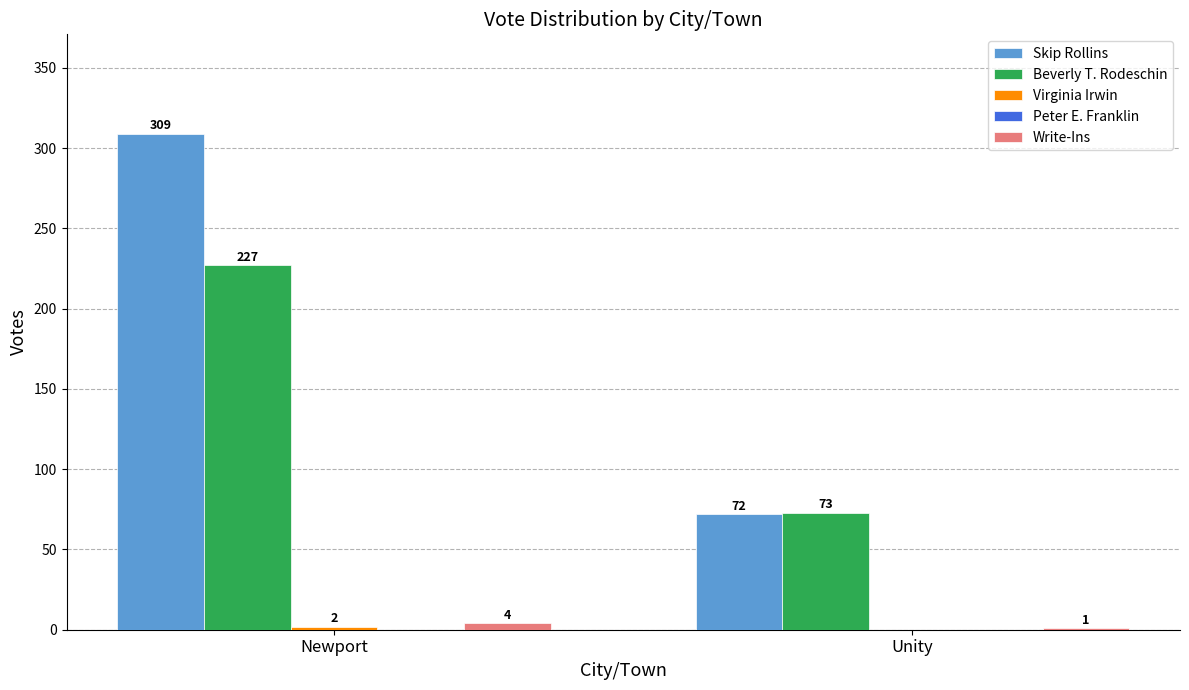

How many groups of bars are there?

2